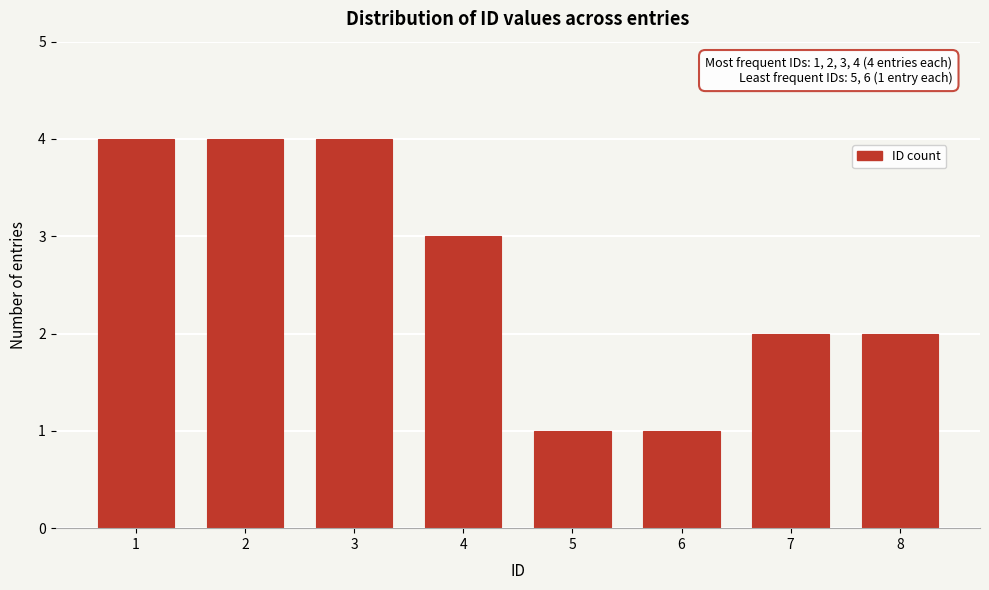

Reading left to right, extract all data points from this chart.

1=4	2=4	3=4	4=3	5=1	6=1	7=2	8=2